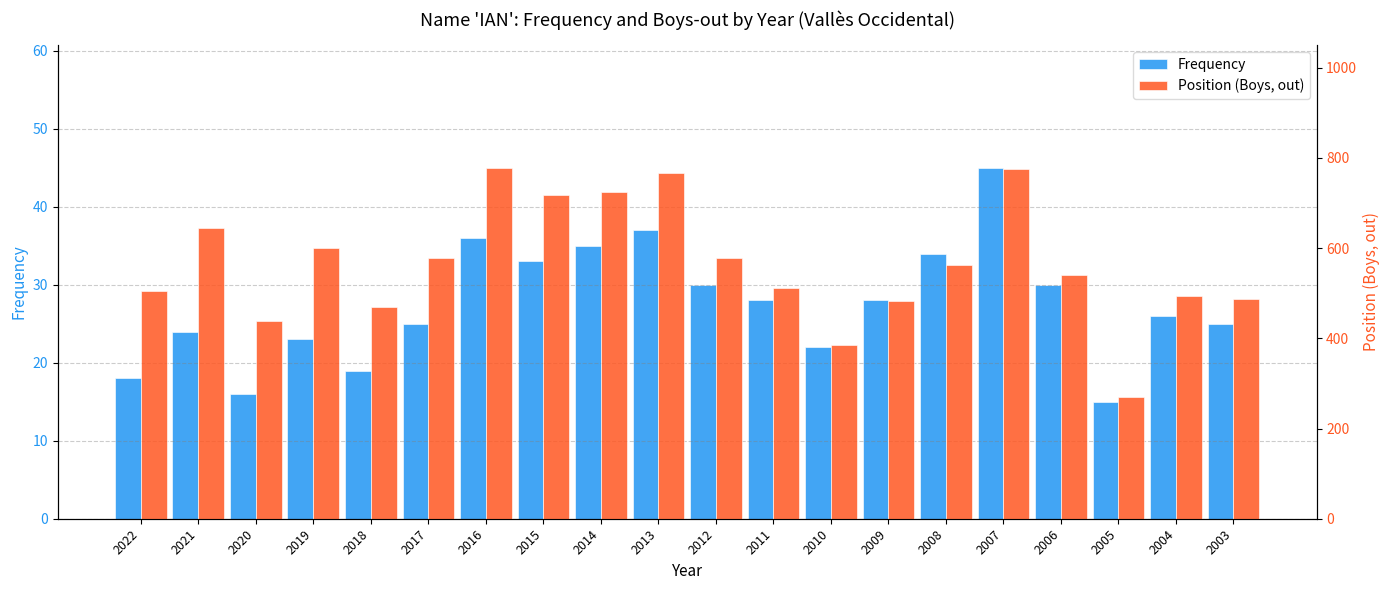

Which has a higher value, 2016 or 2006?

2016